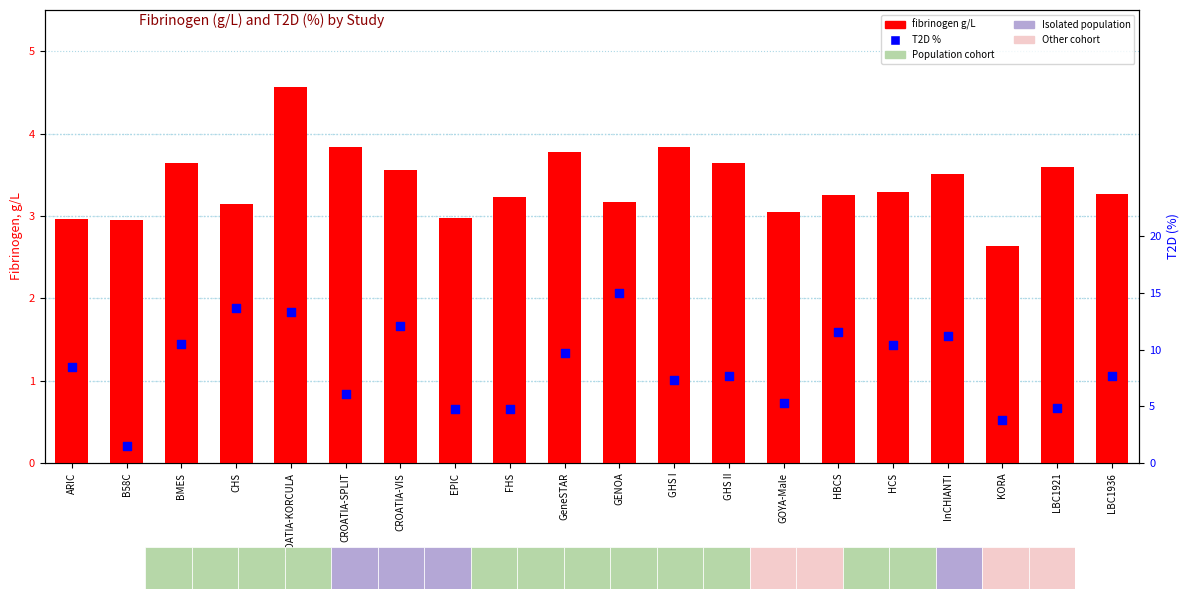

What are all the series names shown in the legend?

fibrinogen g/L, T2D %